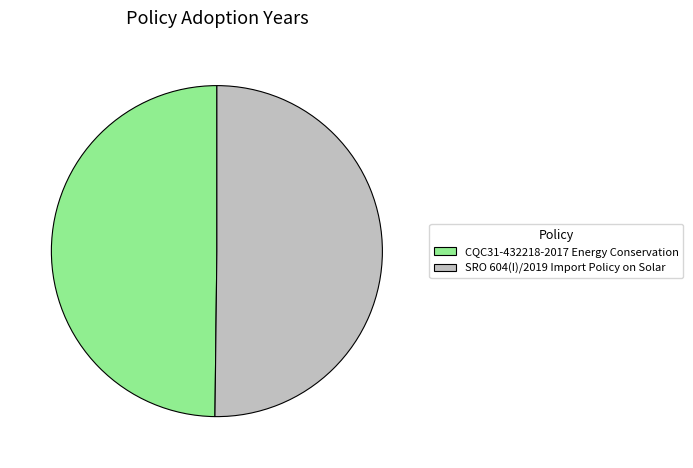

The SRO 604(I)/2019 Import Policy on Solar slice represents 50% of the pie. True or false?

True